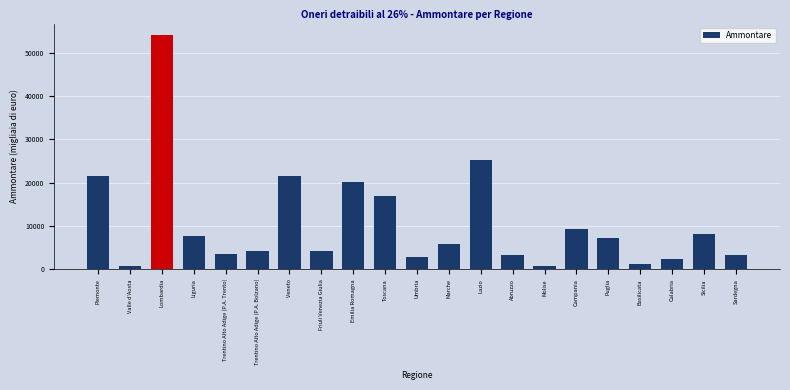

True or false: the data shows 3530 at Trentino Alto Adige (P.A. Trento).

True